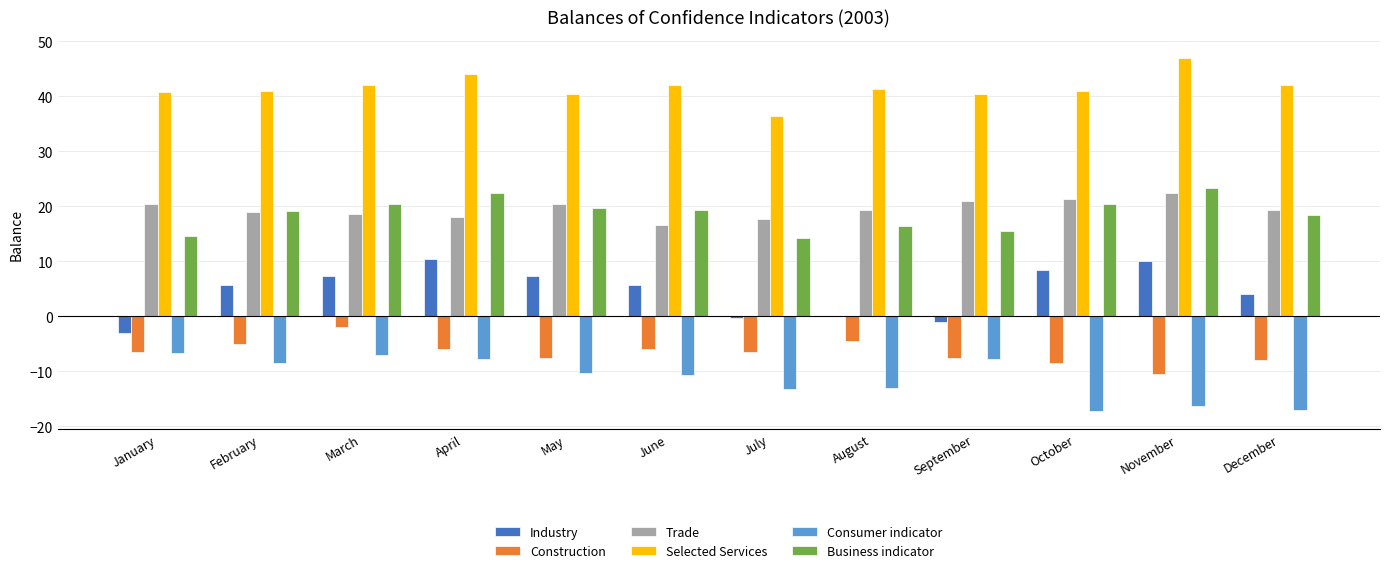

How many data points does each series have?

12